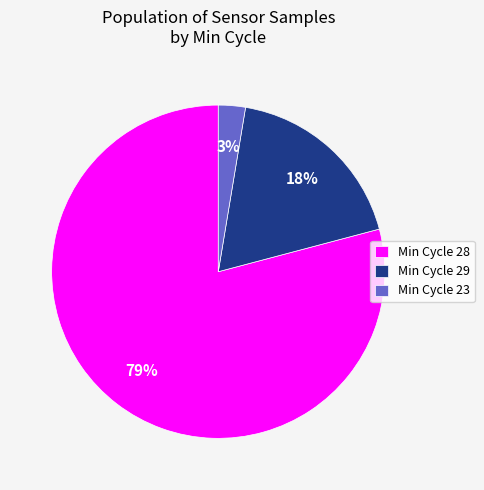

How many segments does this pie chart have?

3